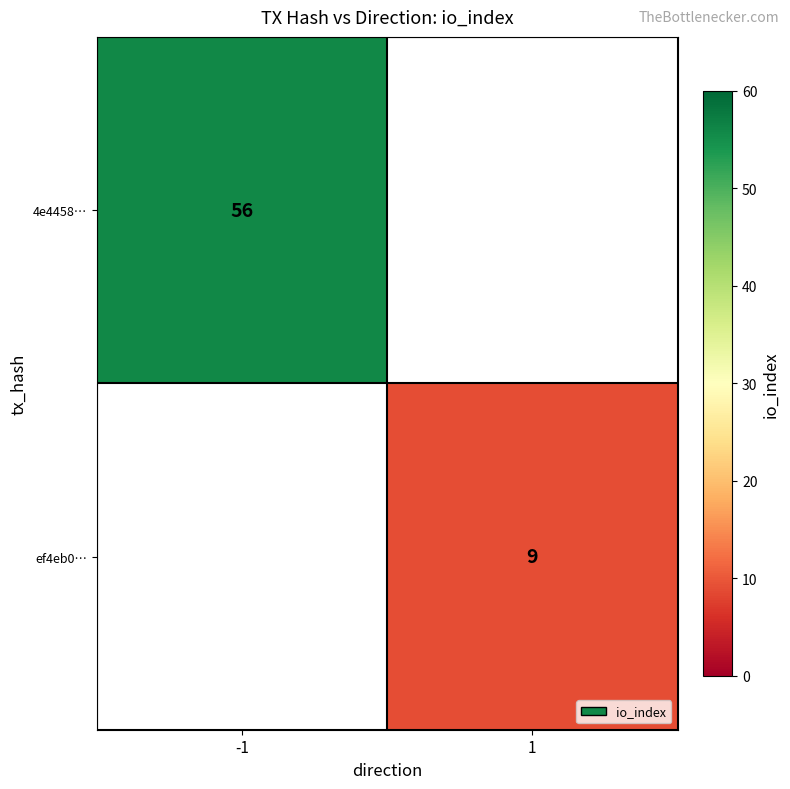

The value of 4e4458… at -1 is 37. True or false?

False